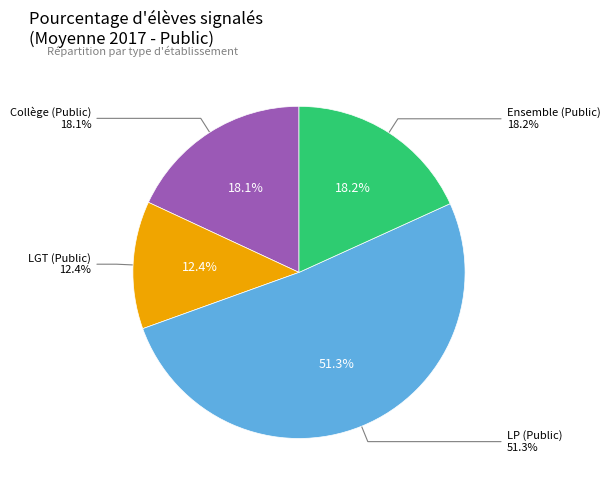

Which category has the smallest portion of the pie?

LGT (Public)